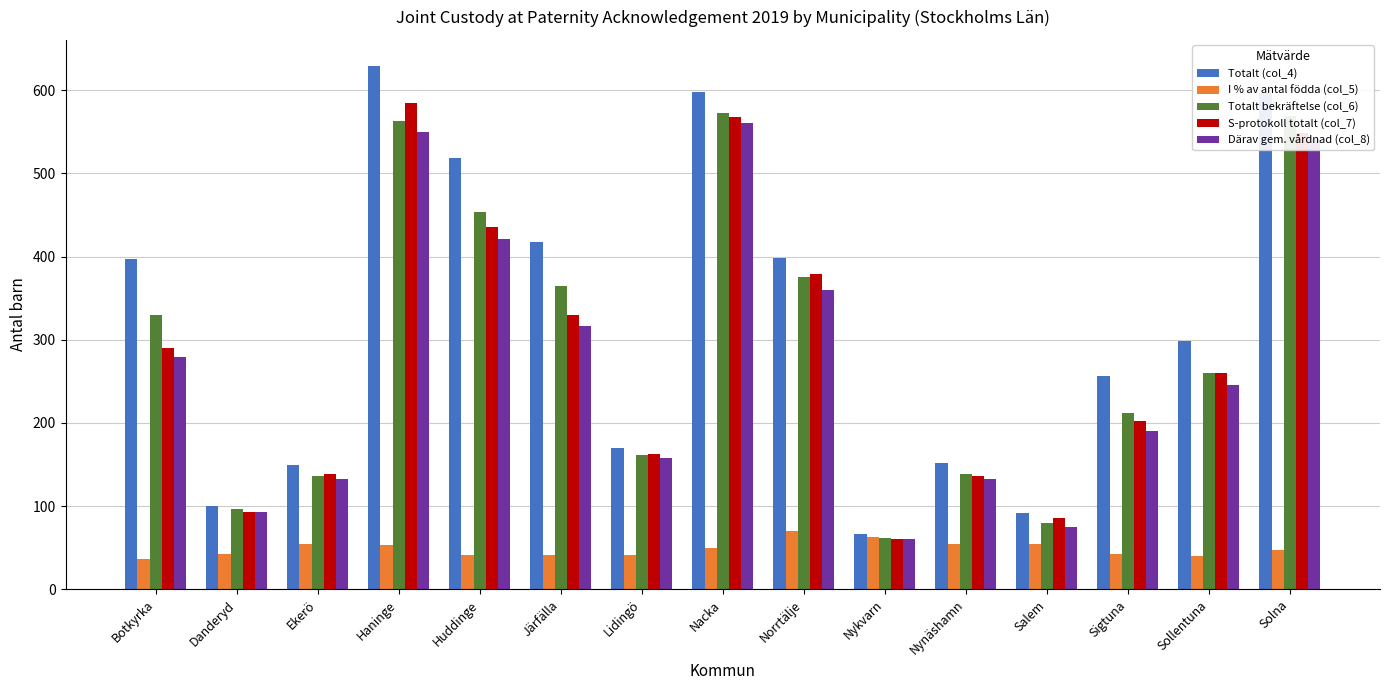

At which label does I % av antal födda (col_5) first exceed 47?

Ekerö